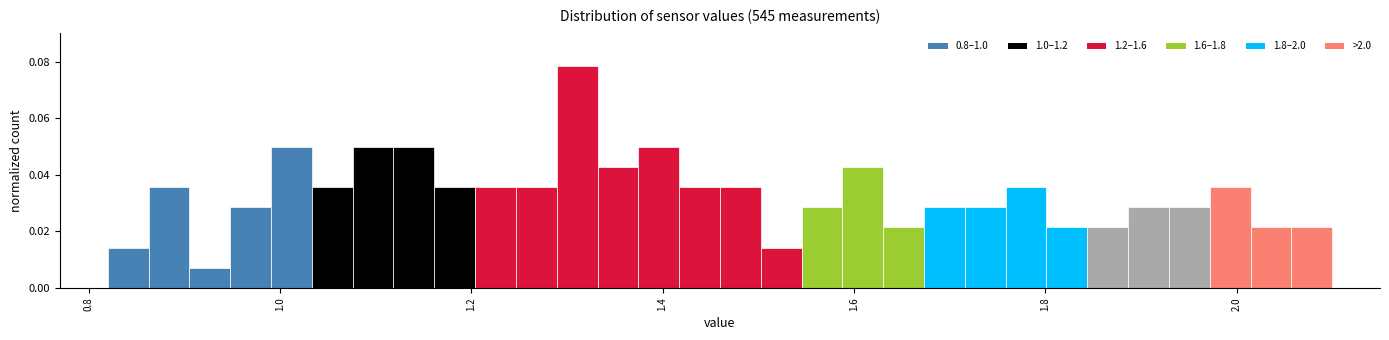

Read against the x-axis, roughly where is the centre of the tallest bar?

1.32